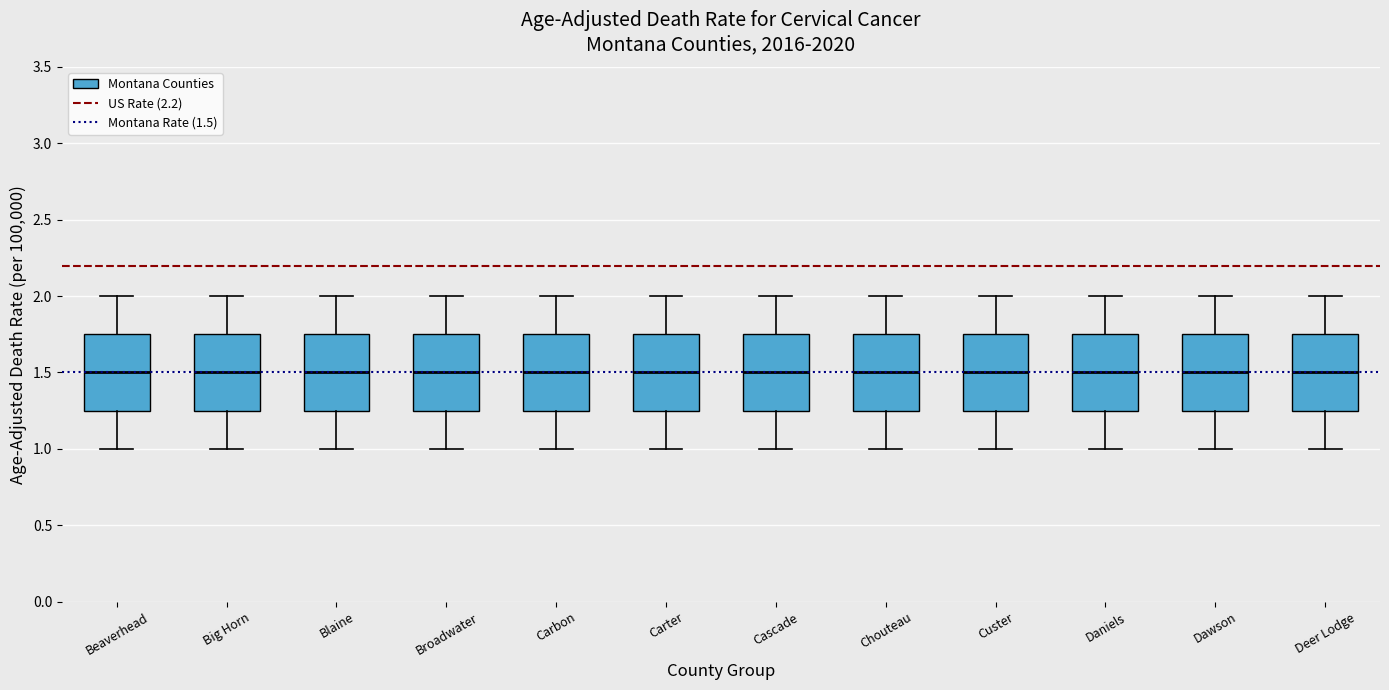

Where is the lower edge of the box for Custer on the y-axis? The values are not printed on the chart, so give them approximately, as read against the axis.

1.25